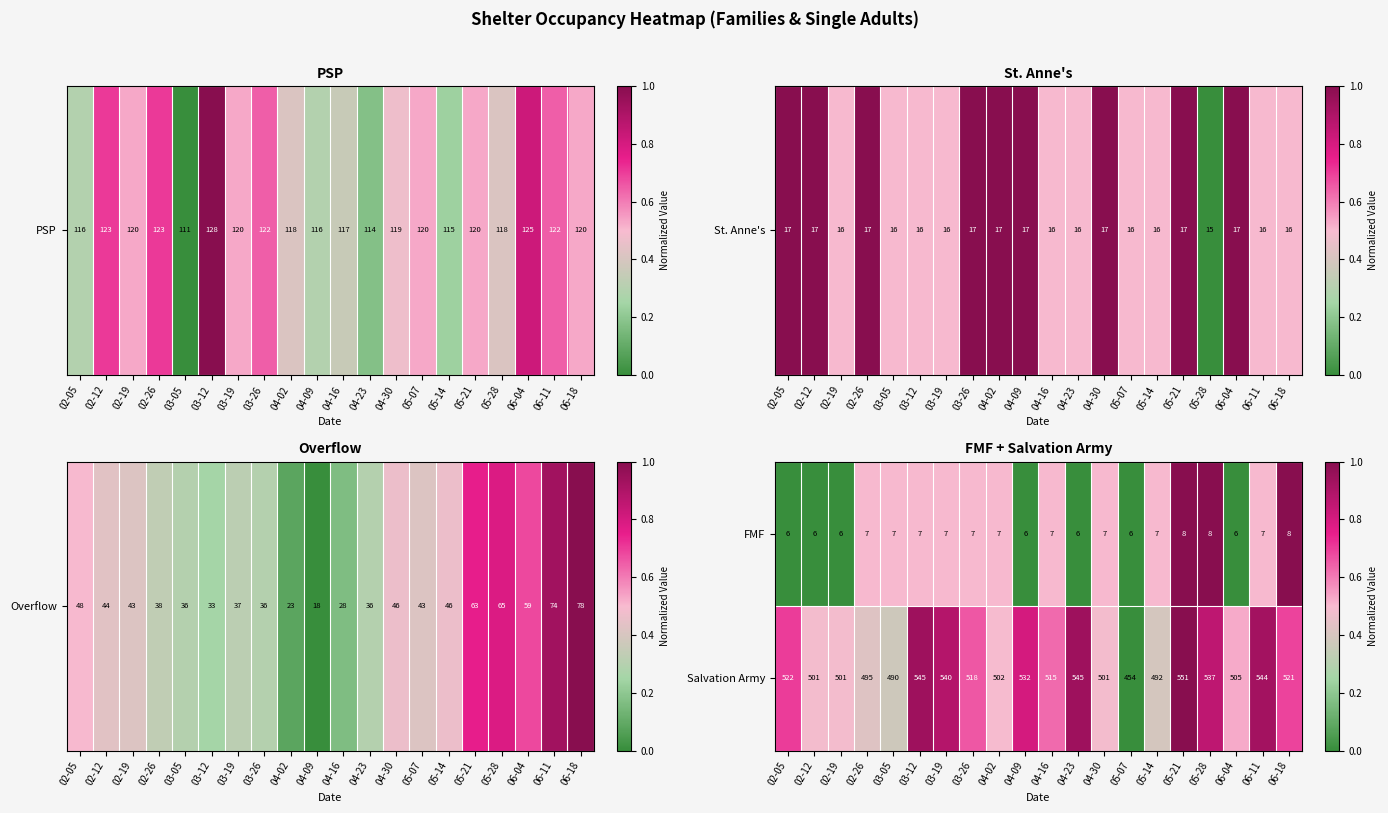

How many data points does each series have?

20